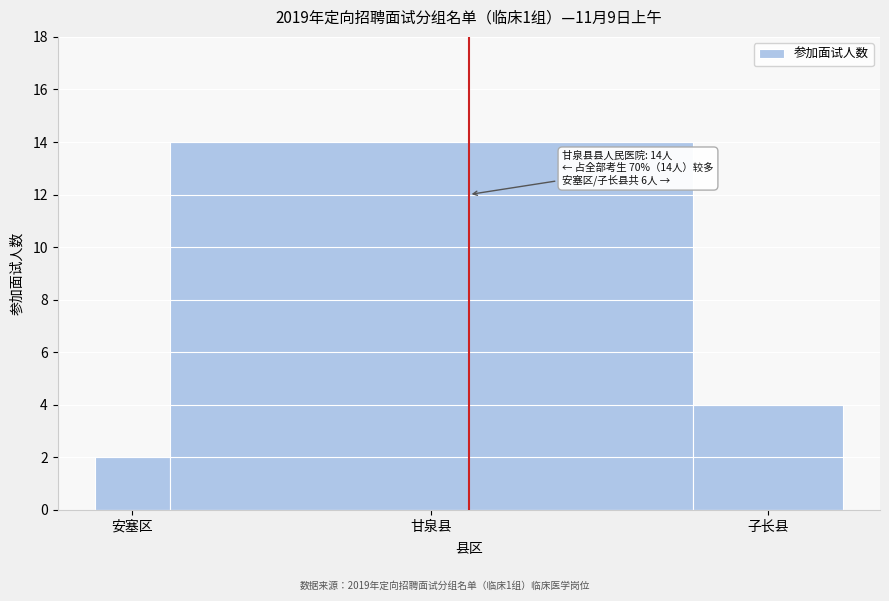

Reading left to right, list all the values displayed in this chart.

2	14	4